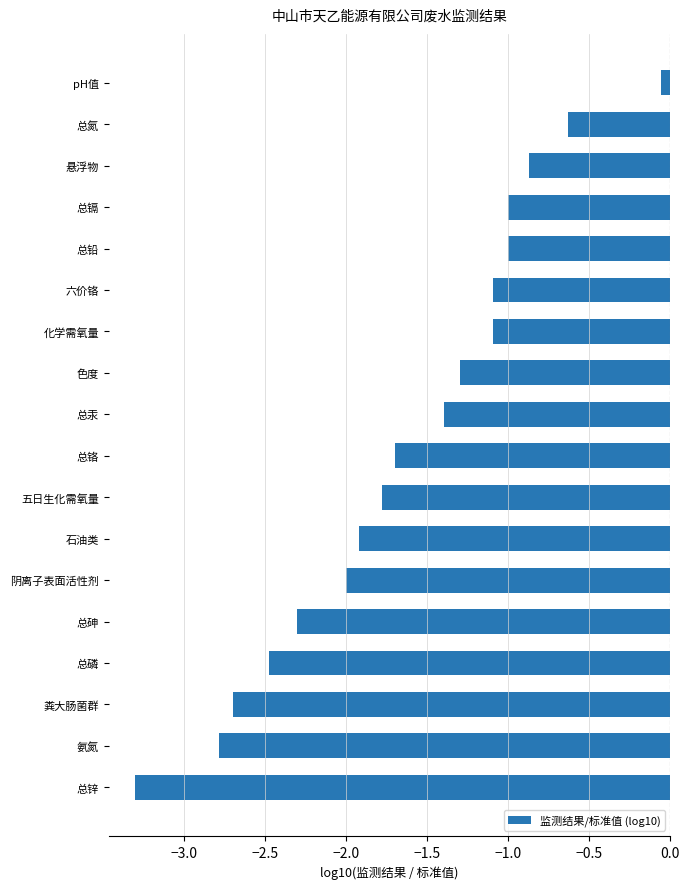

Are the bars grouped side by side (vs. stacked)?

No